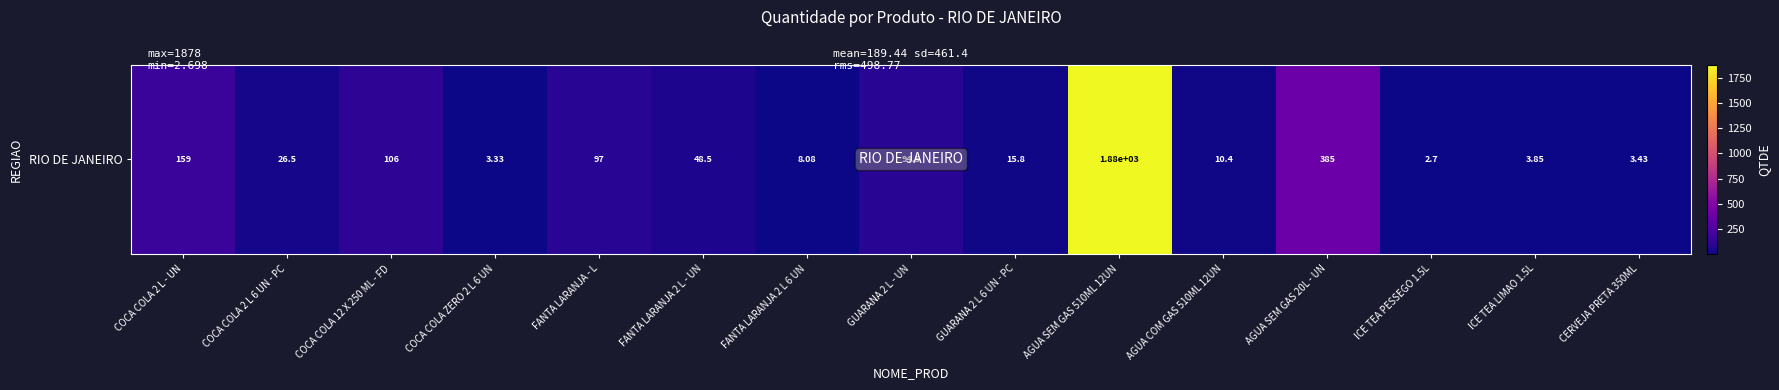

Between ICE TEA PESSEGO 1.5L and GUARANA 2 L - UN, which is larger?

GUARANA 2 L - UN